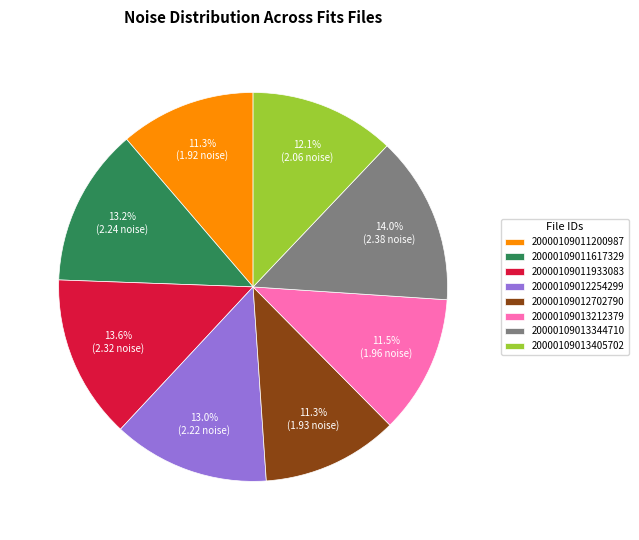

To the nearest percent, what percentage of the pie is 20000109013405702?

12%